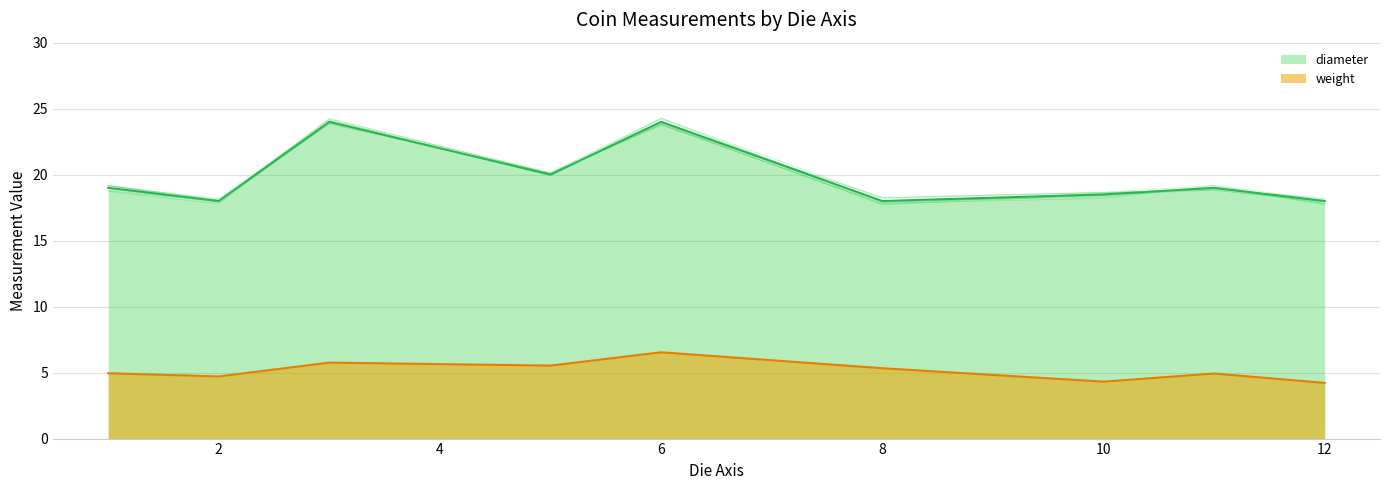

List the series in order of their overall mean, lowest first.

weight, diameter